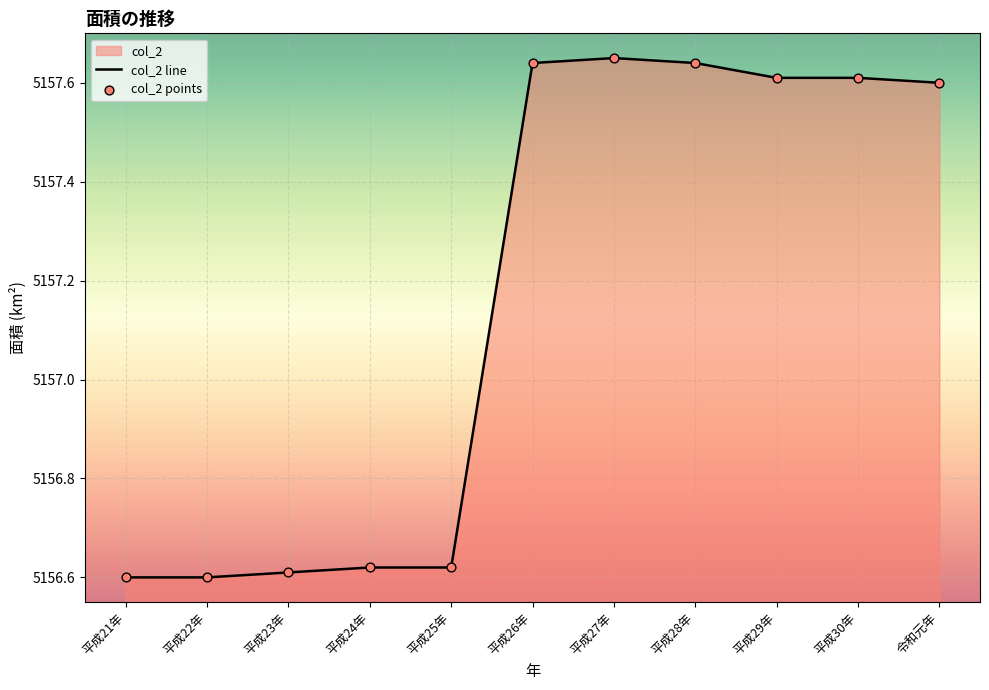

Which series reaches the maximum Y coordinate?

col_2 line